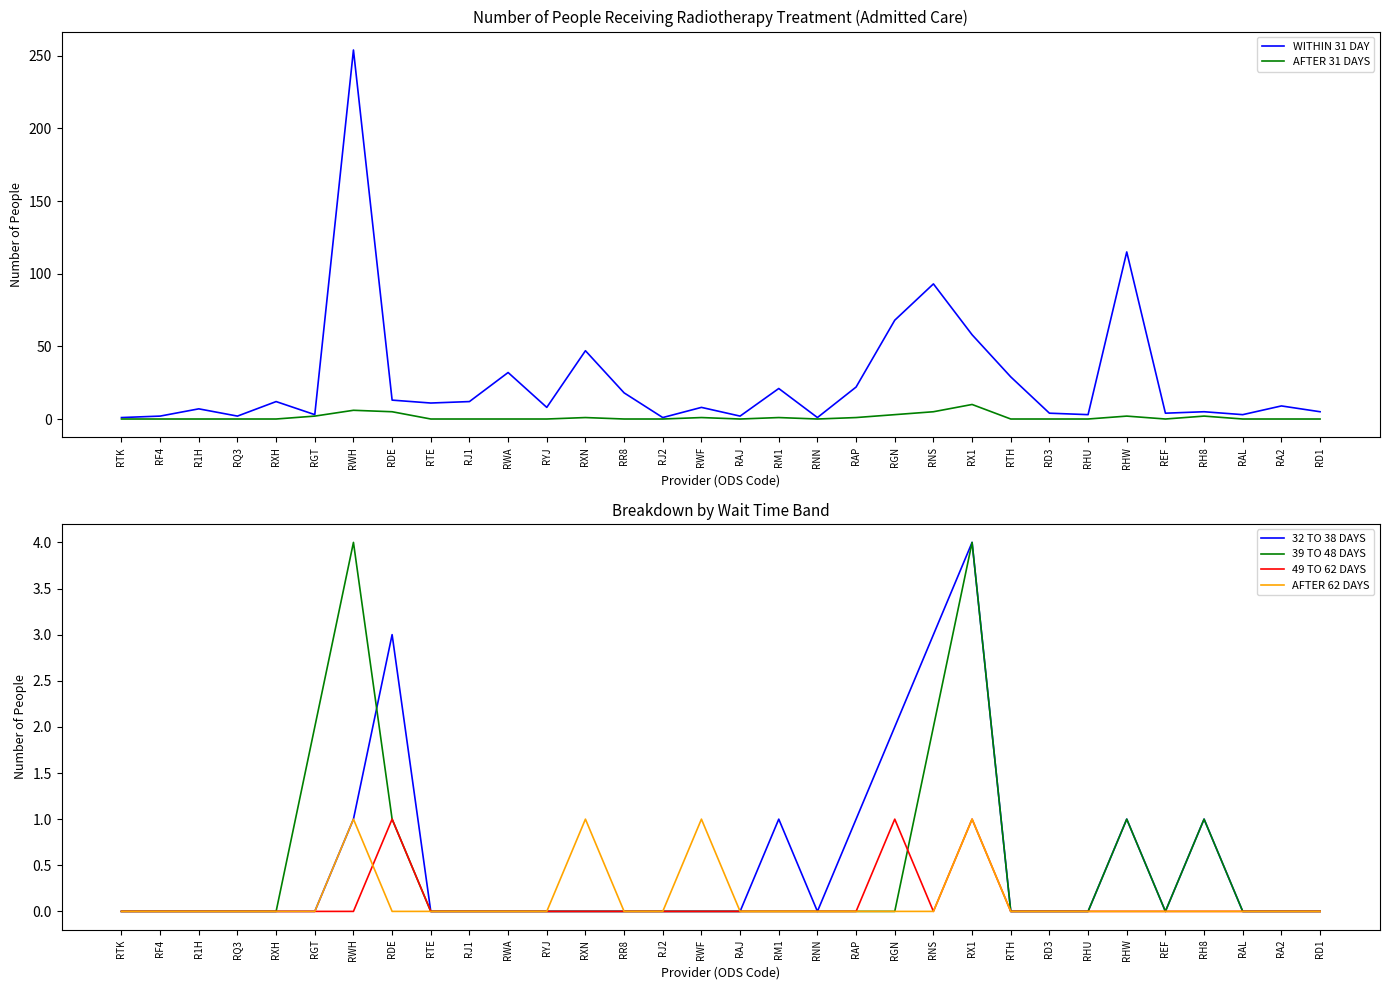

At which category is the sum across all series the highest?

RWH